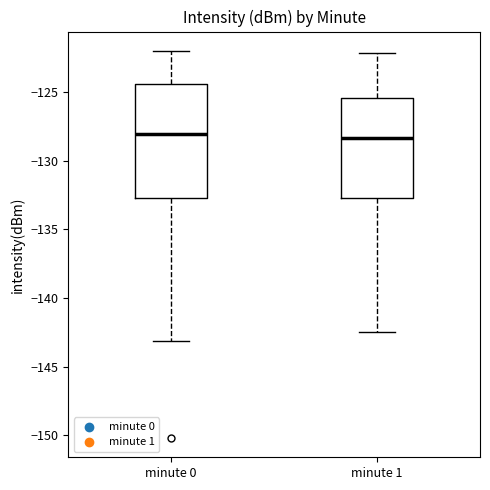

Which box is the tallest, from its lower edge to its upper edge?

minute 0